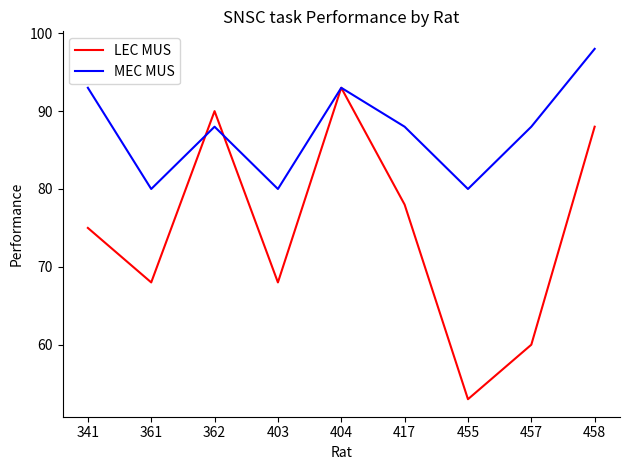

True or false: MEC MUS and LEC MUS intersect in this chart.

True